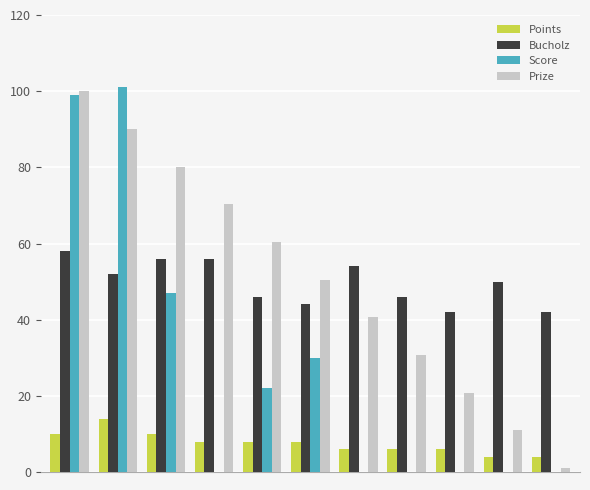

Which series has the largest total across all categories?

Prize